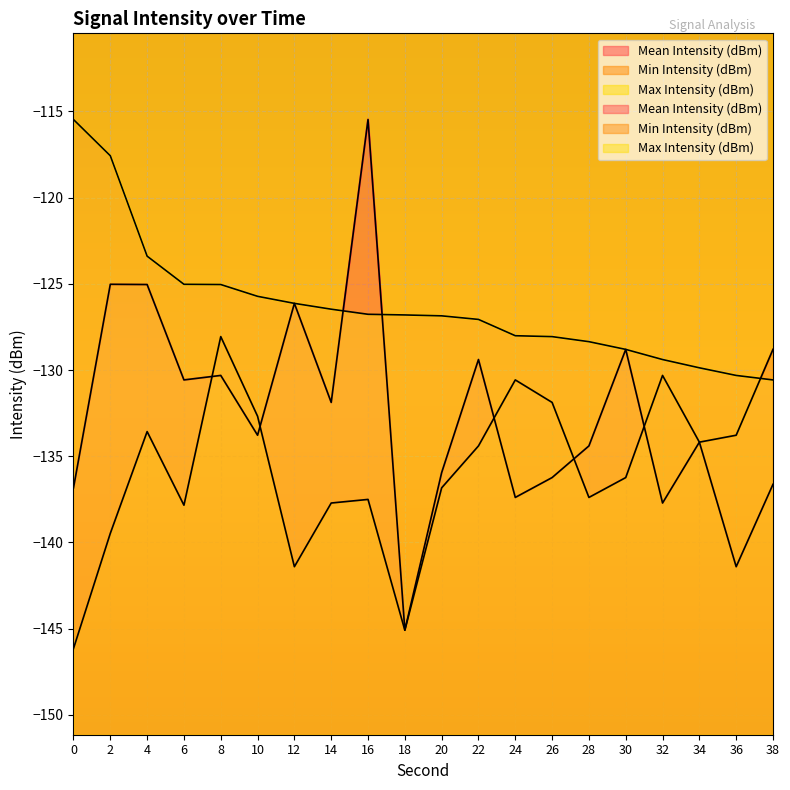

Is it true that Min Intensity (dBm) equals -176.6 at 8?

False